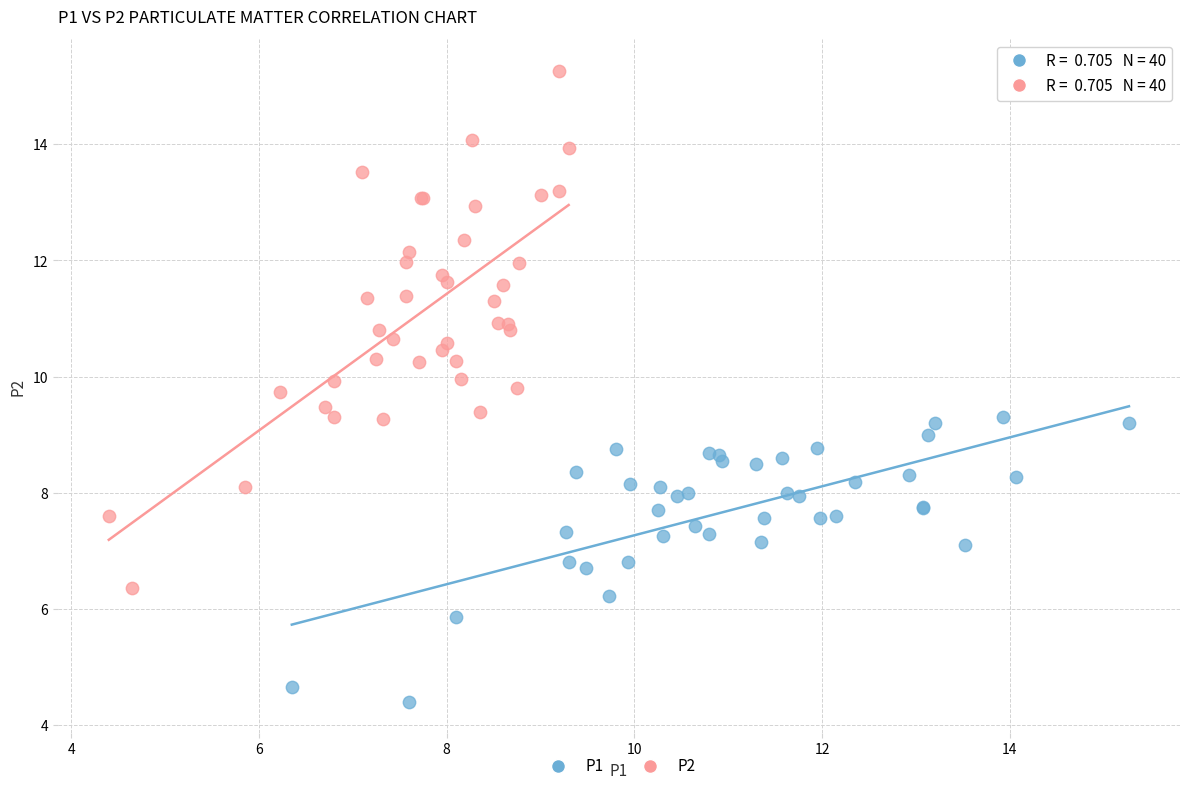

What are all the series names shown in the legend?

P1, P2